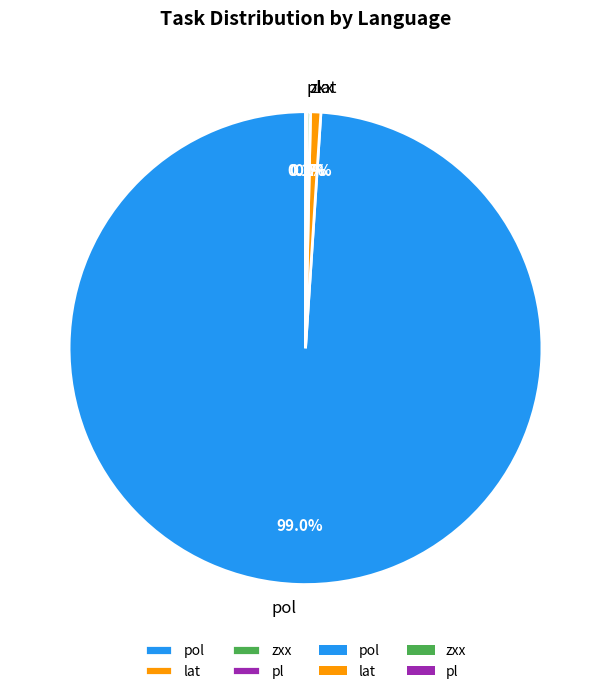

Is the sum of pol and lat greater than half?

Yes